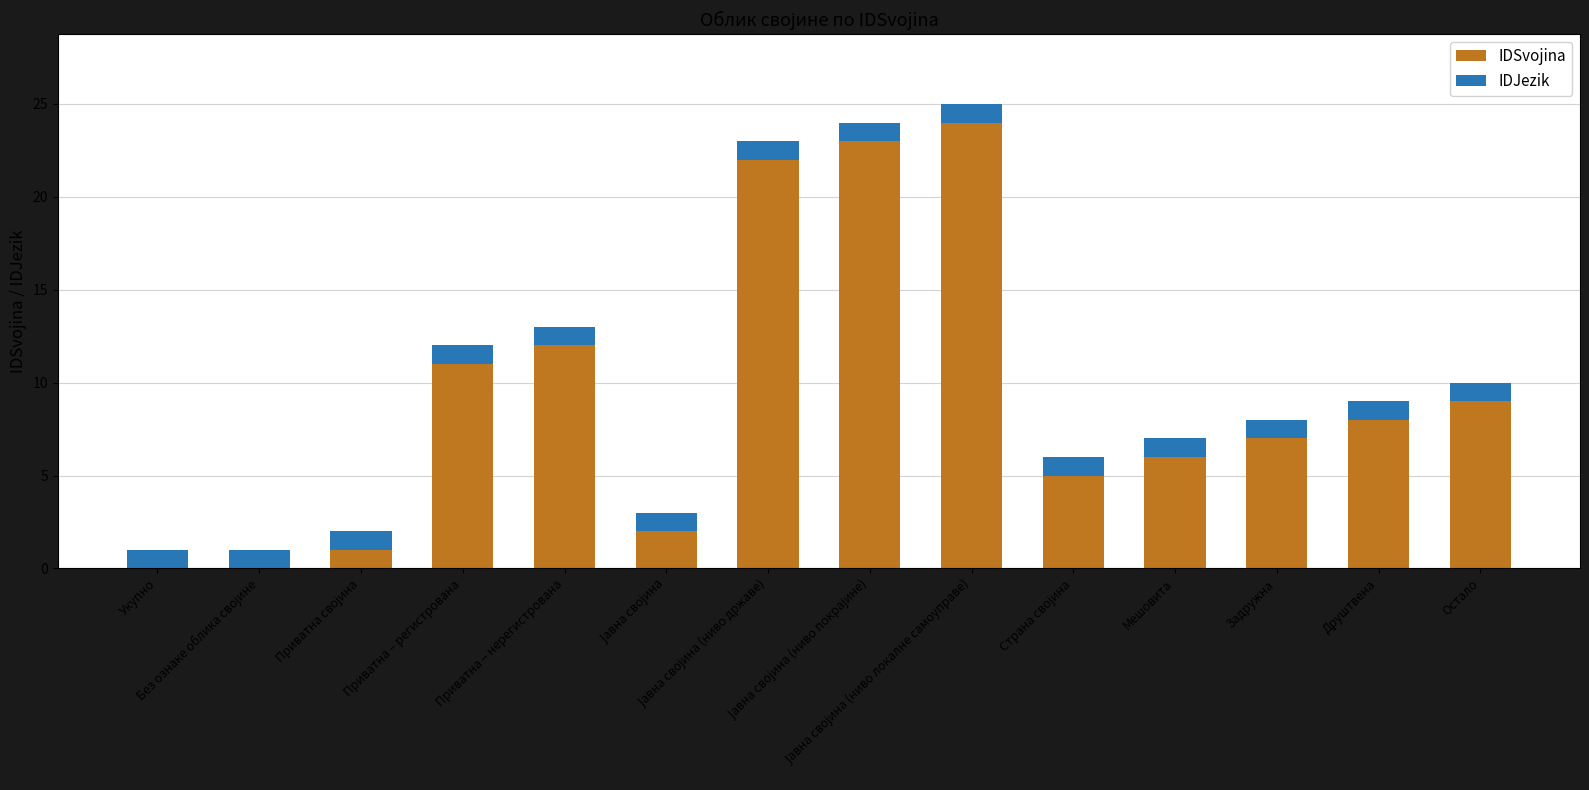

What is the maximum value for IDSvojina?

24